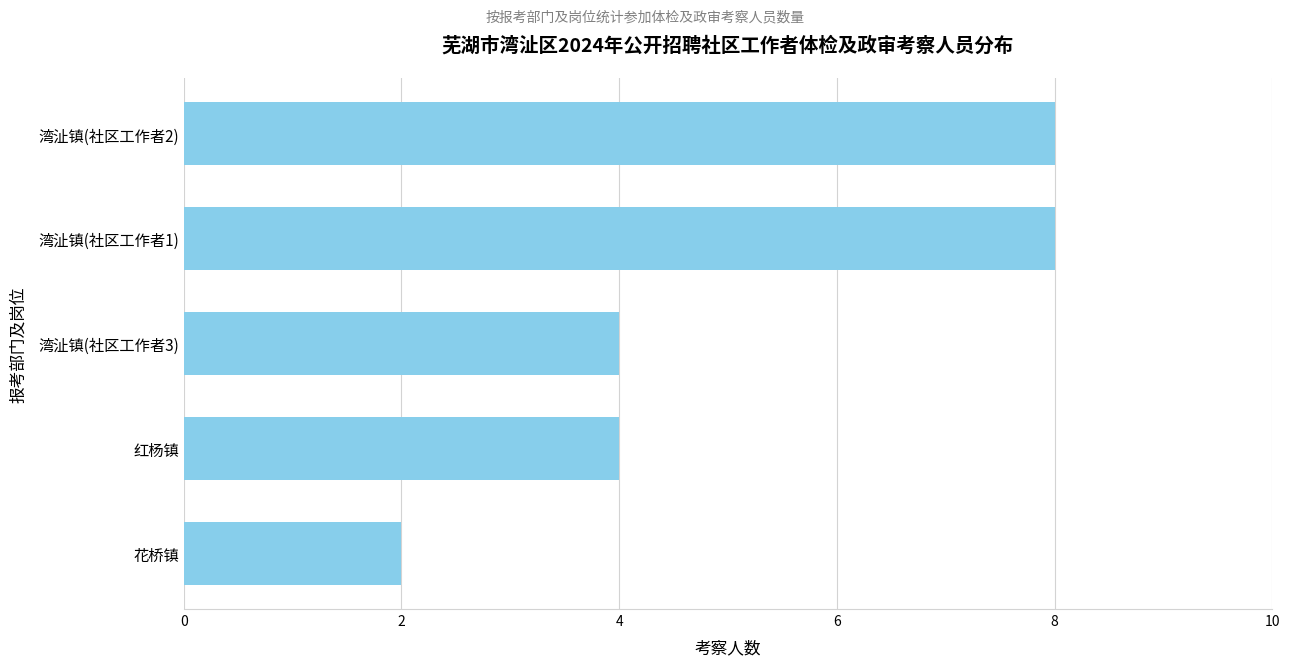

The chart shows a value of 3 at 湾沚镇(社区工作者2). True or false?

False